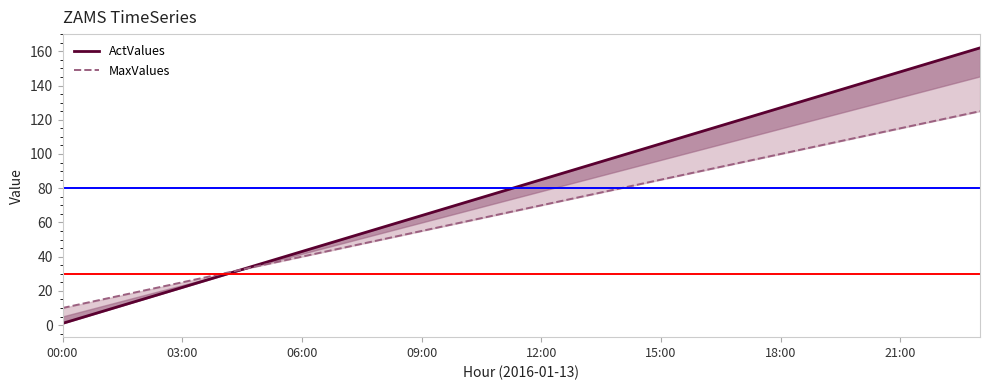

True or false: MaxValues and ActValues intersect in this chart.

True